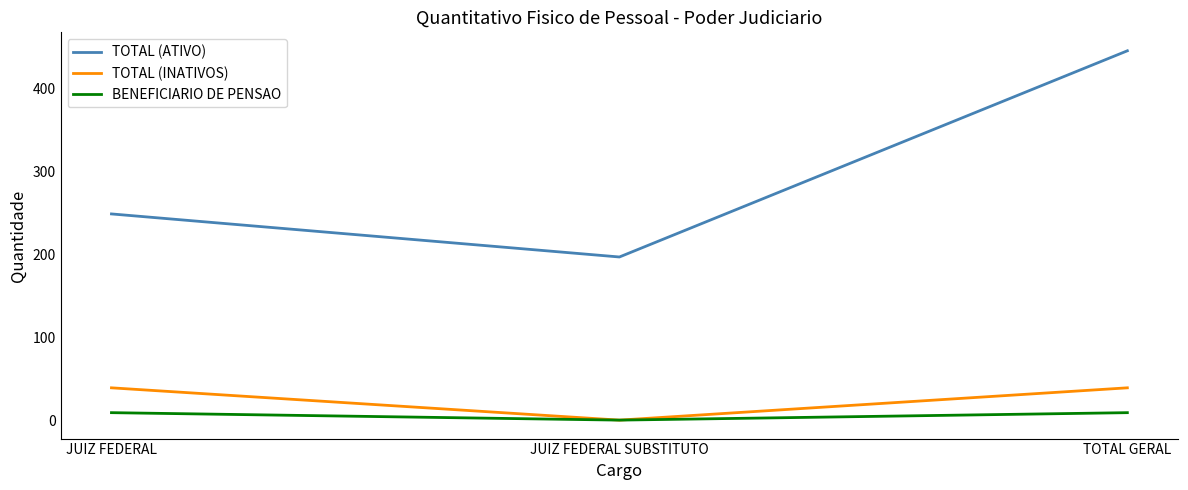

What are all the series names shown in the legend?

TOTAL (ATIVO), TOTAL (INATIVOS), BENEFICIARIO DE PENSAO